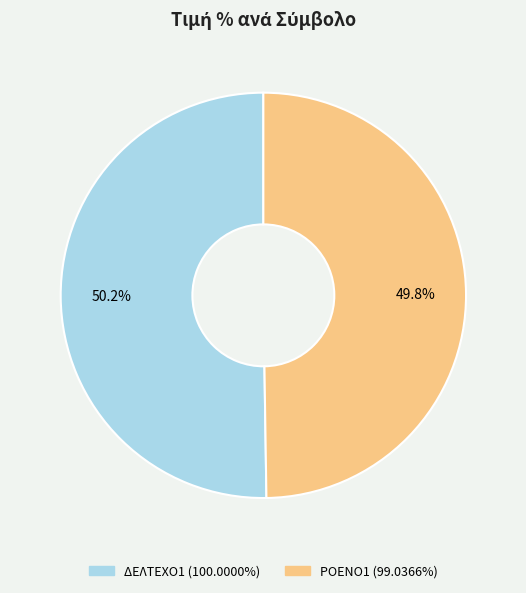

Is there a majority slice in this chart?

Yes